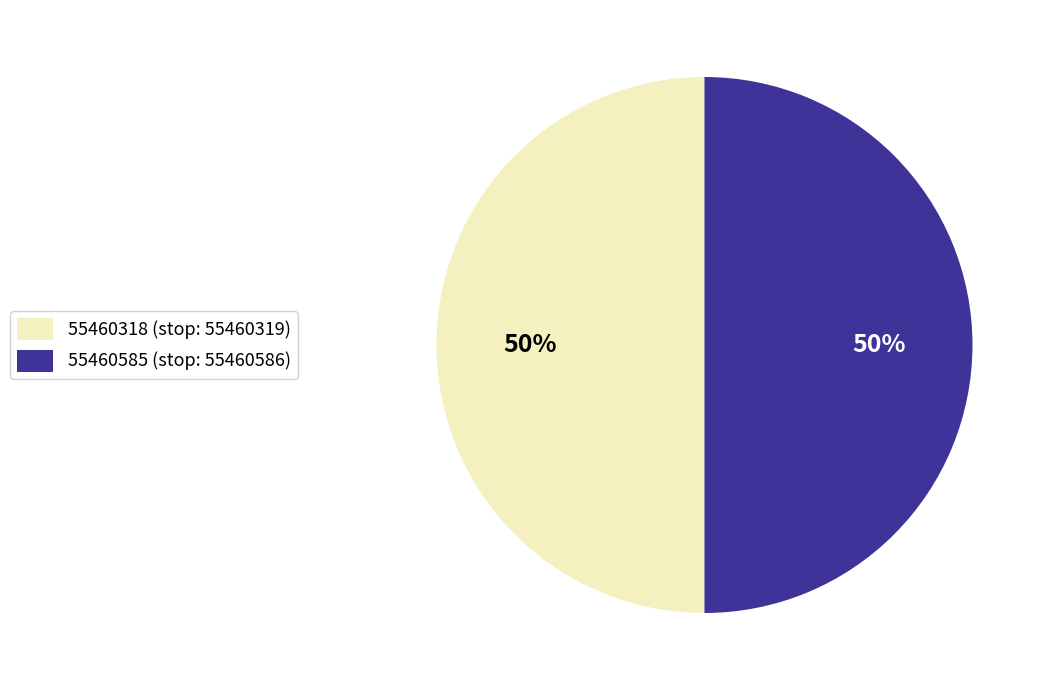

Count the number of slices in the pie.

2